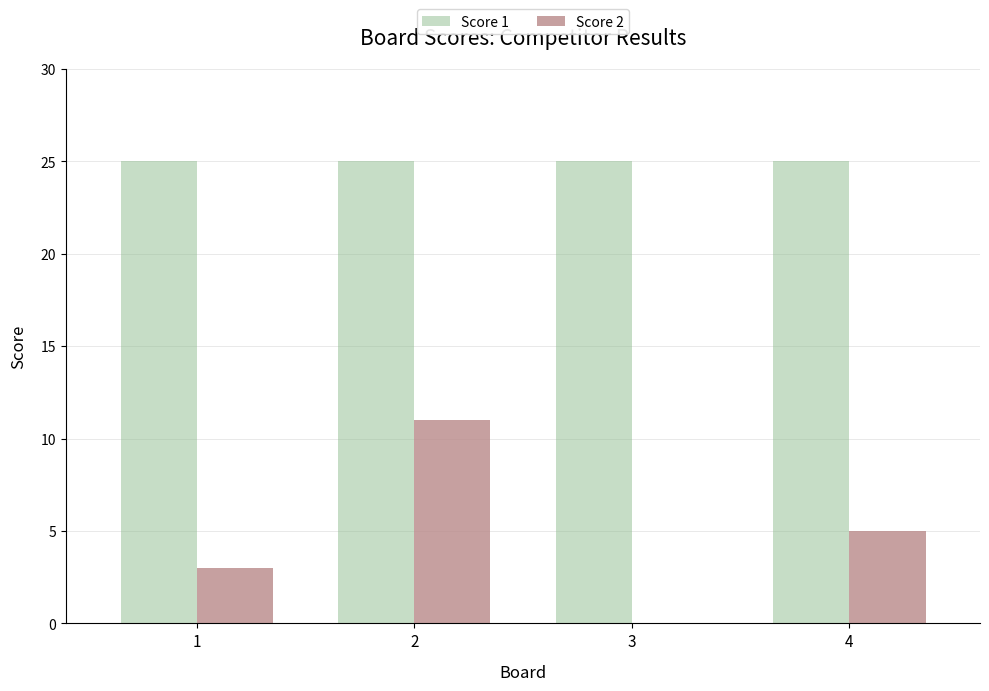

The Score 2 series shows 3 at 1. True or false?

True